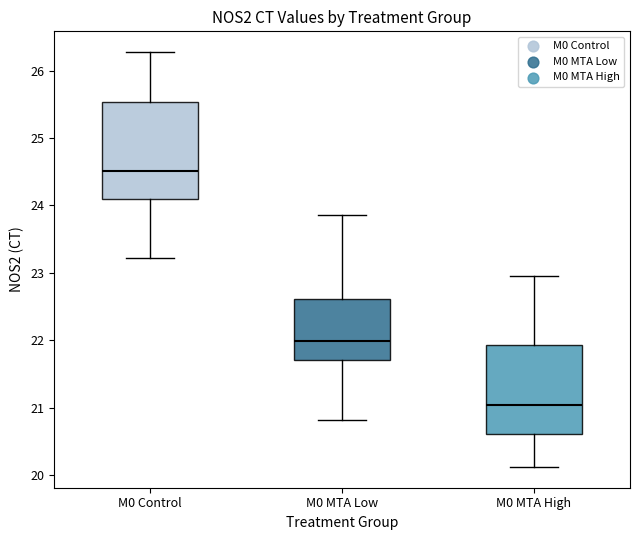

Which box is the tallest, from its lower edge to its upper edge?

M0 Control